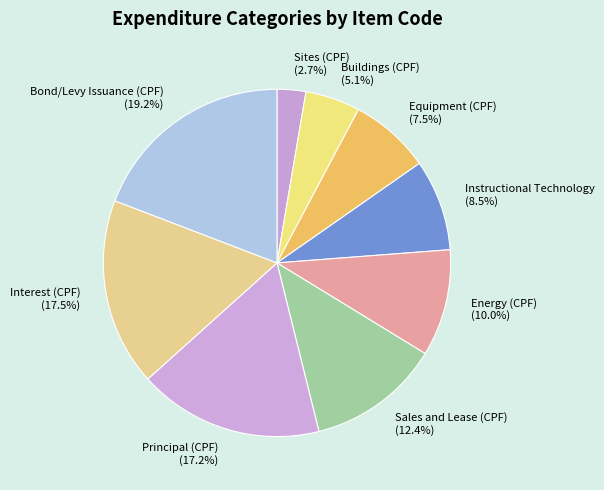

To the nearest percent, what is the combined percentage of Interest (CPF) and Buildings (CPF)?

23%